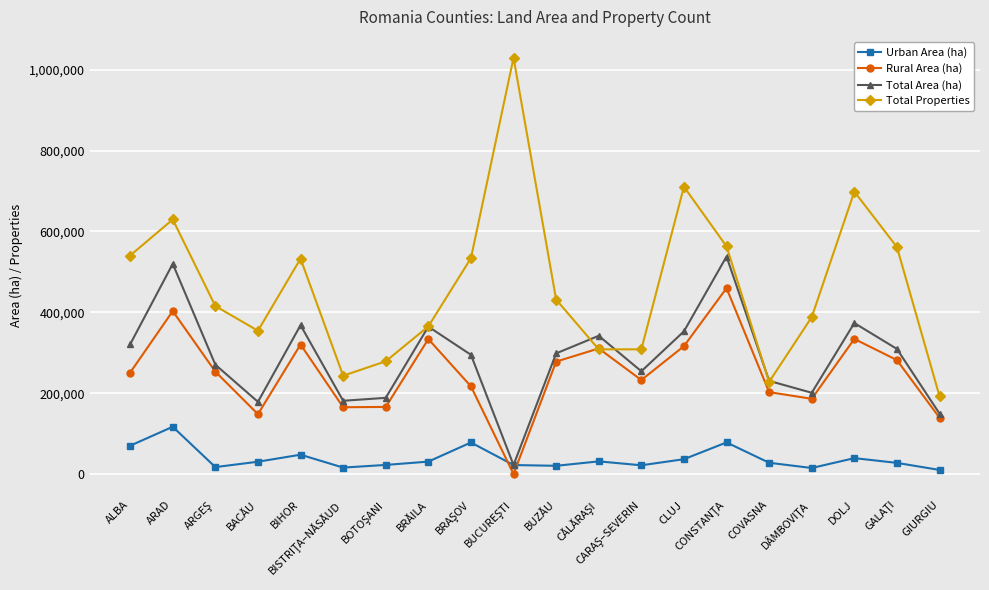

List the series in order of their peak value, highest first.

Total Properties, Total Area (ha), Rural Area (ha), Urban Area (ha)